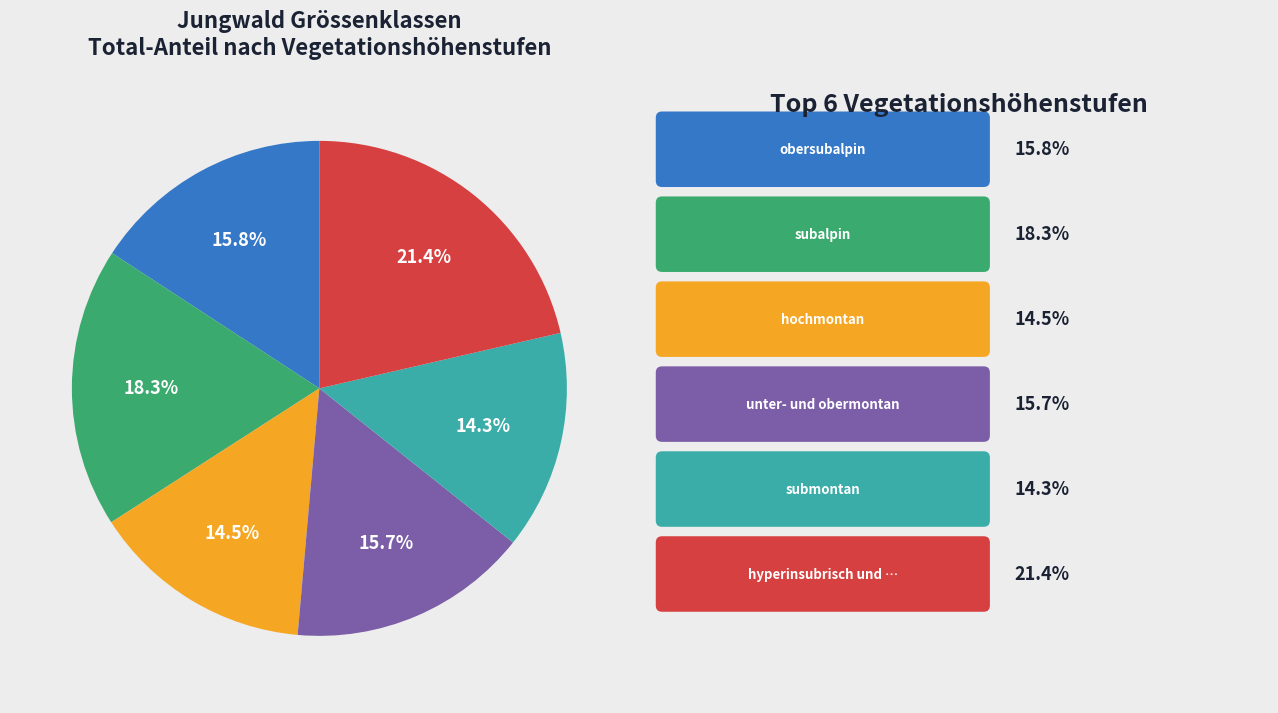

Is there any slice that represents more than half of the pie?

No